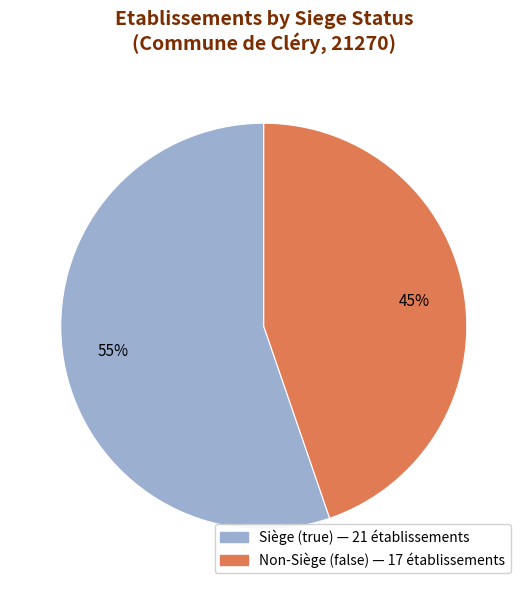

To the nearest percent, what is the average slice percentage?

50%